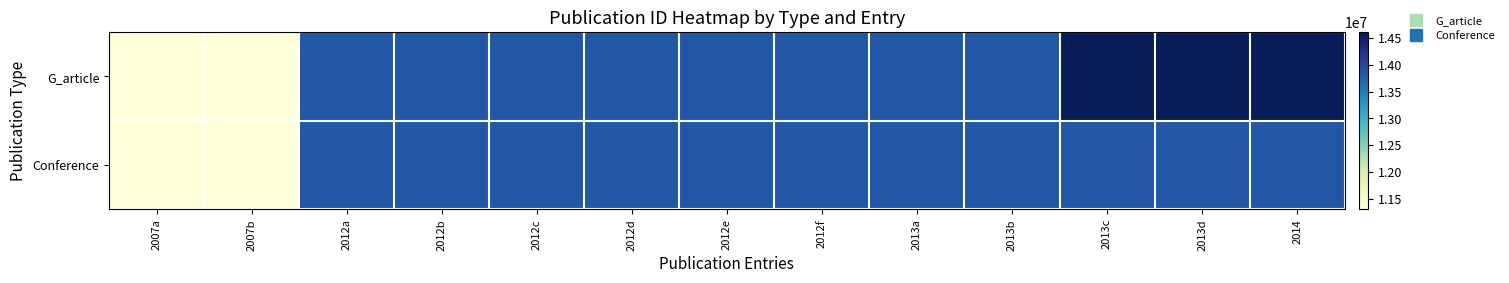

Rank the series by their maximum value, from highest to lowest.

G_article, Conference